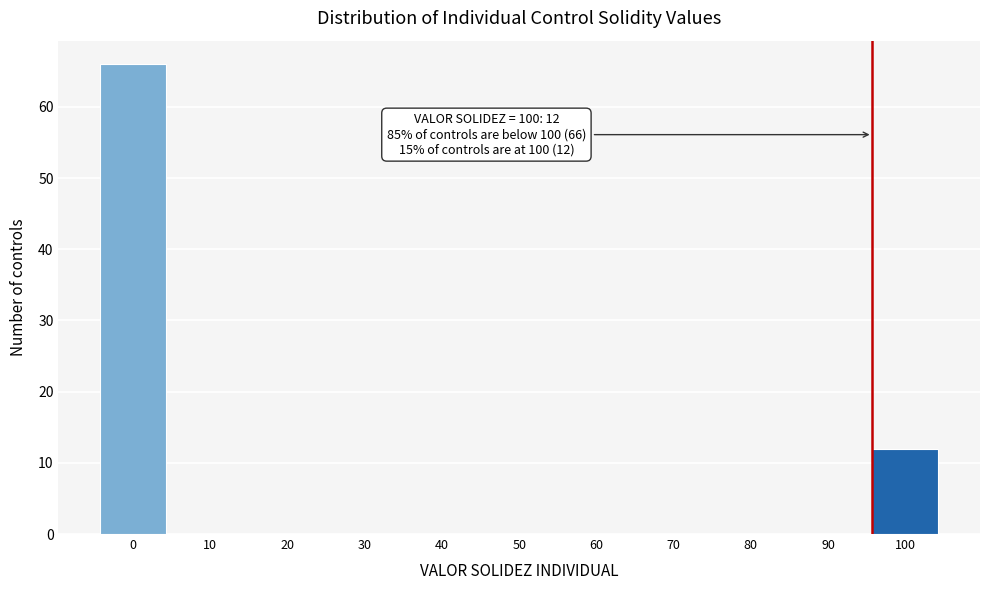

Reading left to right, what are all the values shown in this chart?

0=66	10=0	20=0	30=0	40=0	50=0	60=0	70=0	80=0	90=0	100=12